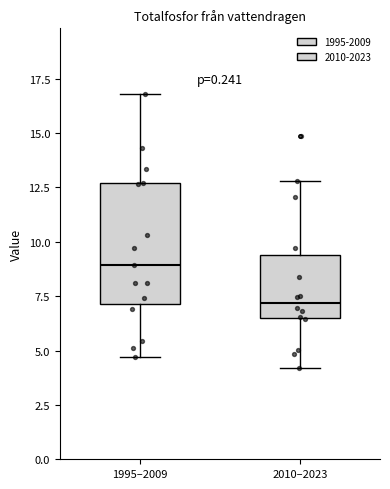

Reading left to right, transcribe this box plot: for each box, give where its median line is, the range the box spans, and where its two whiskers end, as read against the y-axis. The values are not printed on the chart, so give them approximately, as read against the axis.

1995–2009: median 9.0, box 7.0 to 12.5, whiskers 4.5 to 17.0
2010–2023: median 7.0, box 6.5 to 9.5, whiskers 4.0 to 13.0